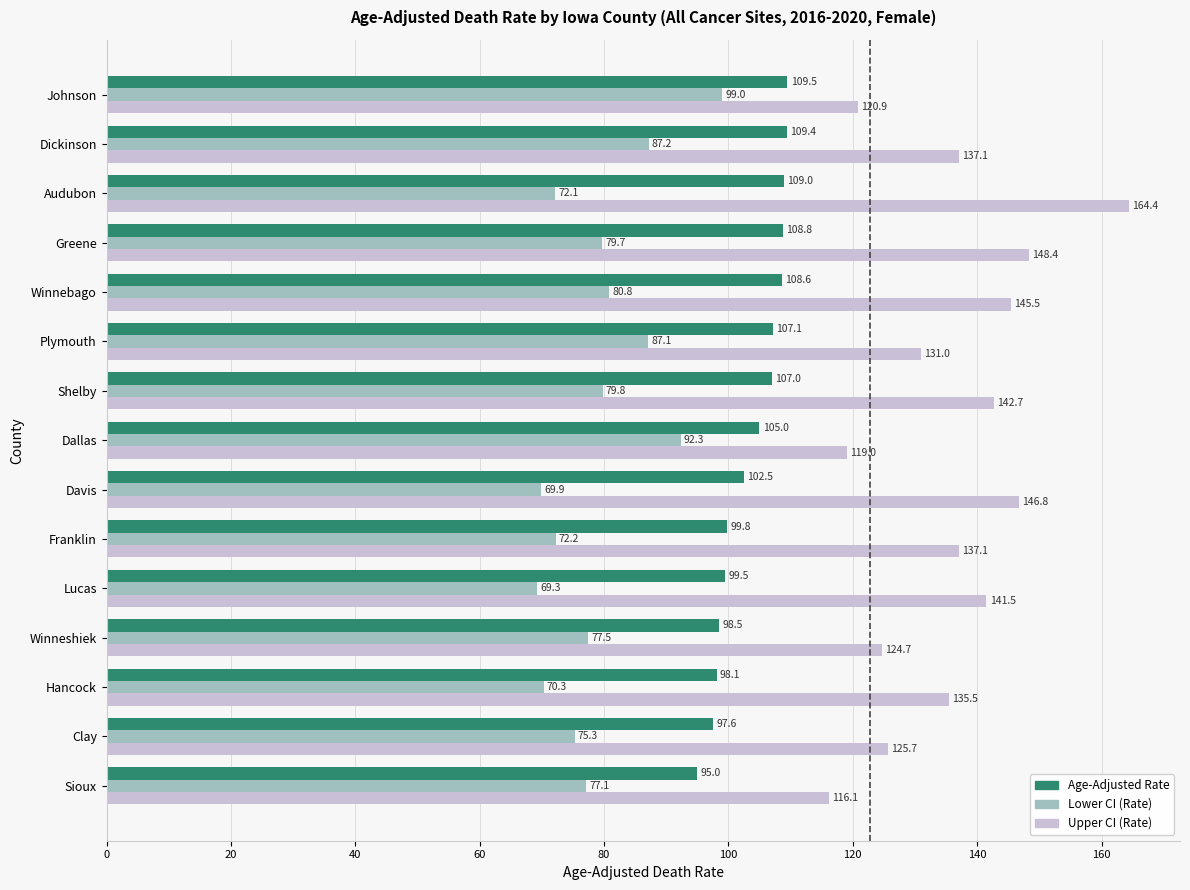

List the series in order of their overall mean, highest first.

Upper CI (Rate), Age-Adjusted Rate, Lower CI (Rate)